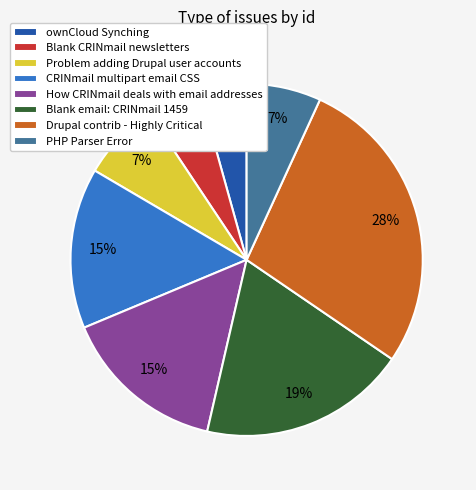

Which category has the smallest portion of the pie?

ownCloud Synching